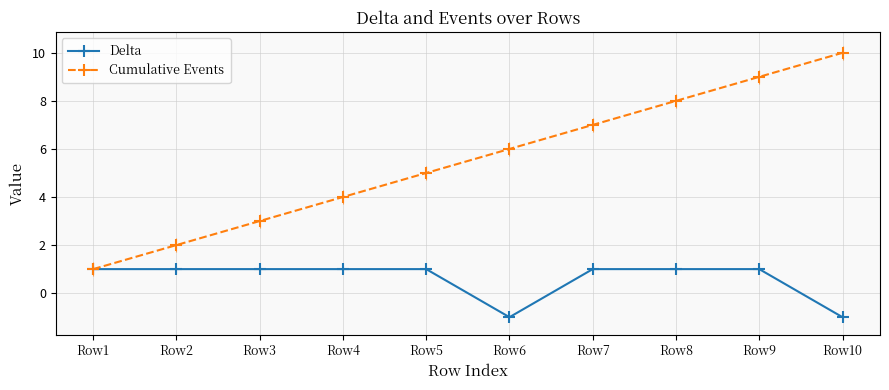

What is the value of the Cumulative Events point at the 1st from the left?

1